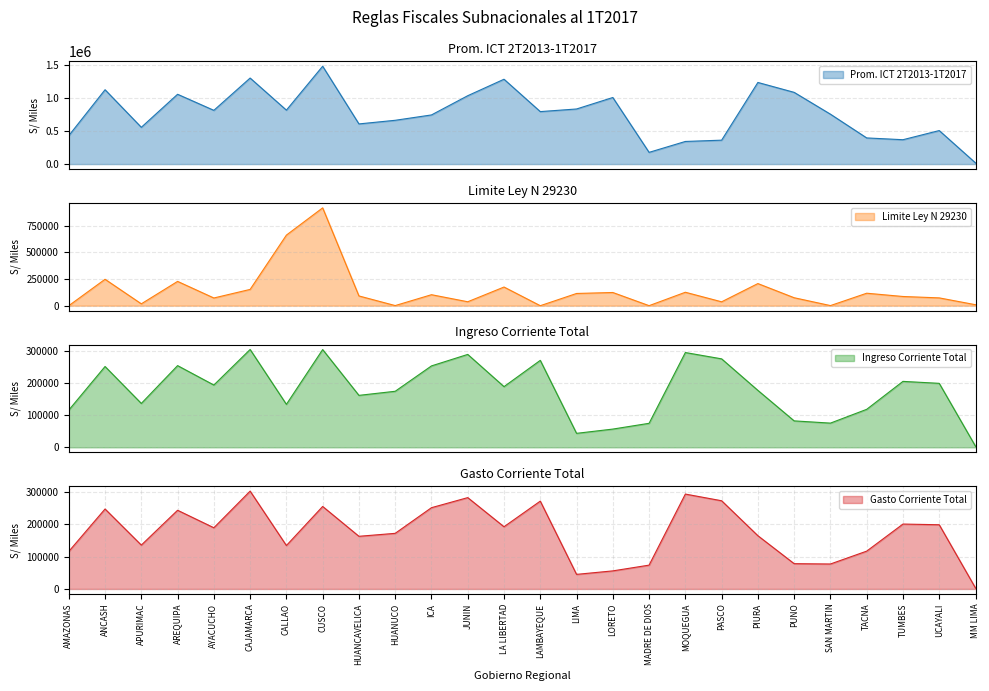

At how many categories does at least one series exceed 402288?

20